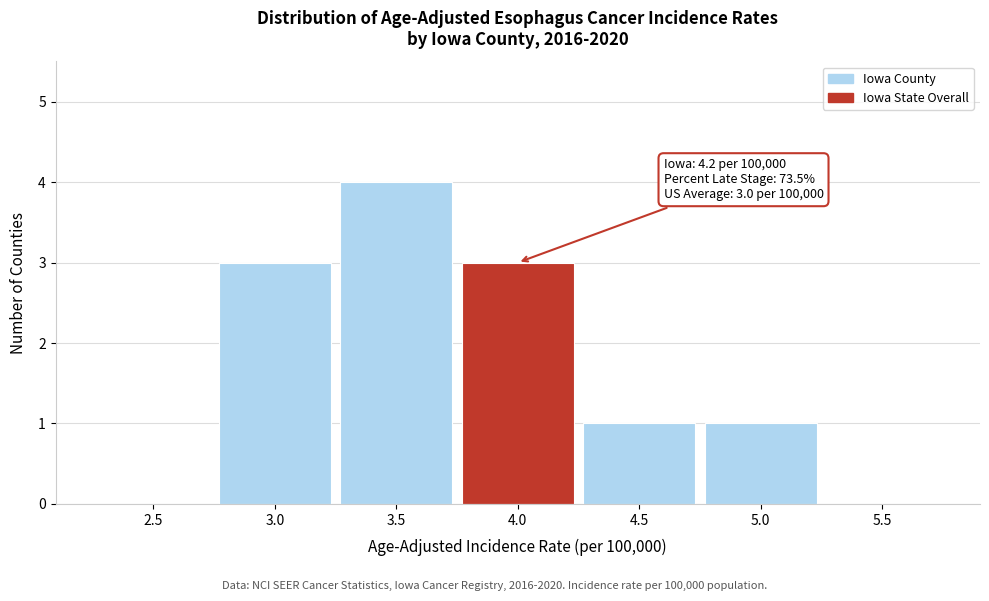

Reading left to right, extract all data points from this chart.

2.5=0	3.0=3	3.5=4	4.0=3	4.5=1	5.0=1	5.5=0